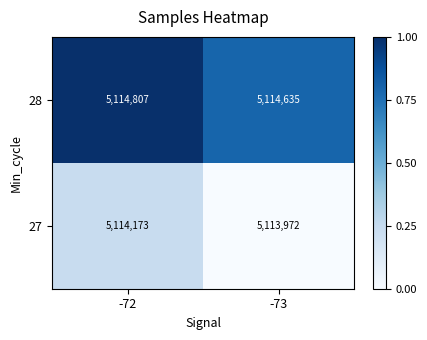

At which category is the sum across all series the highest?

-72